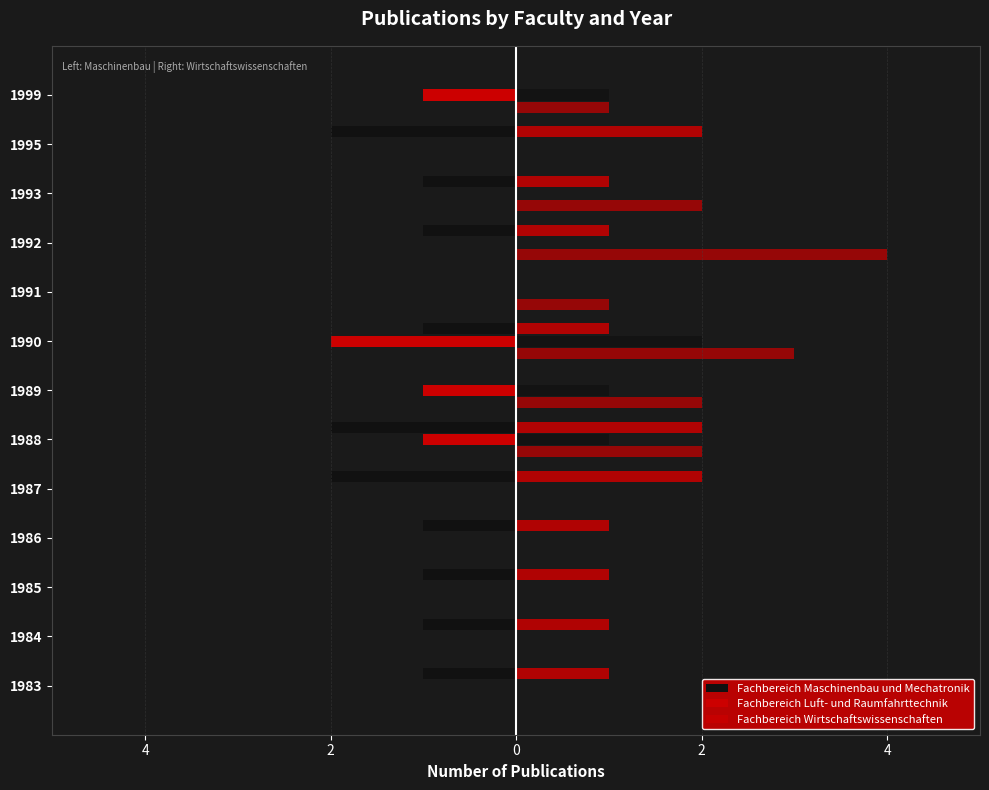

Which series has the widest spread of values?

Fachbereich Wirtschaftswissenschaften